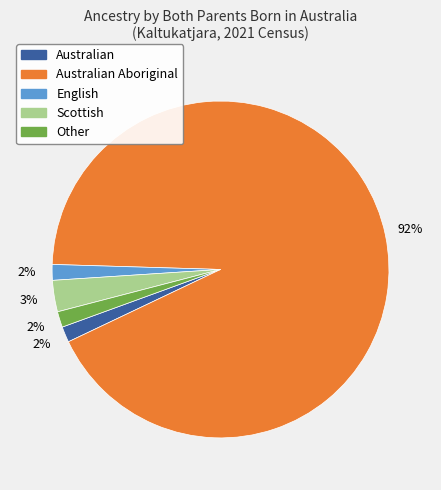

How many segments does this pie chart have?

5